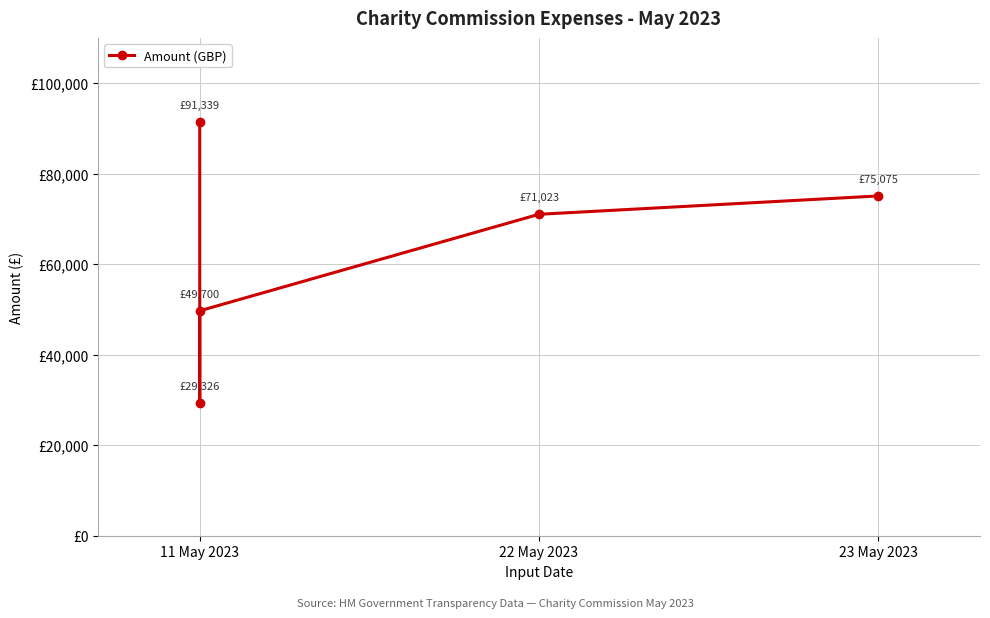

What is the average value?

63292.7